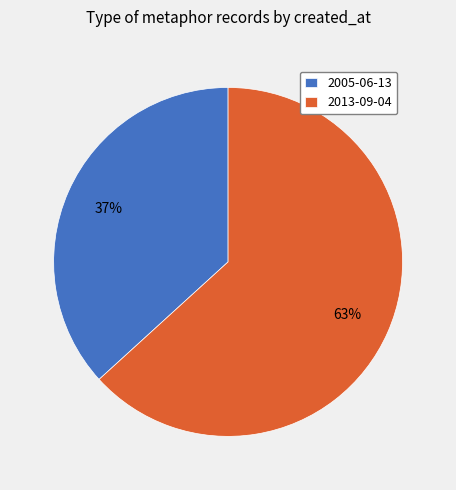

Rank the categories by value from highest to lowest.

2013-09-04, 2005-06-13